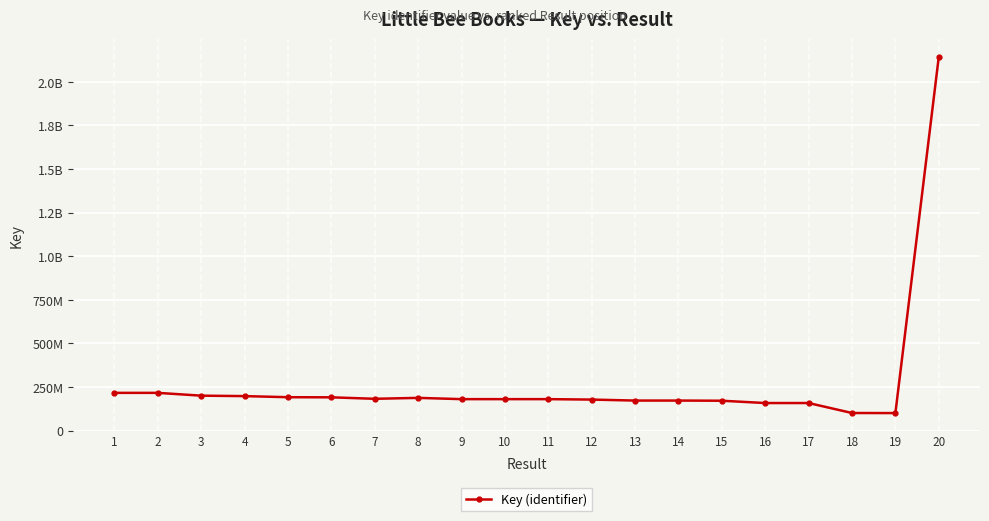

Rank the categories by value from lowest to highest.

19, 18, 16, 17, 15, 13, 14, 12, 9, 11, 10, 7, 8, 6, 5, 4, 3, 2, 1, 20